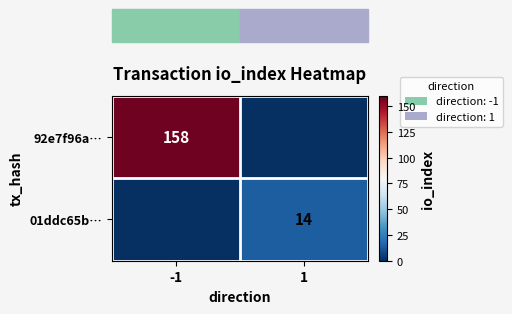

What is the difference between the highest and lowest values at -1?

158